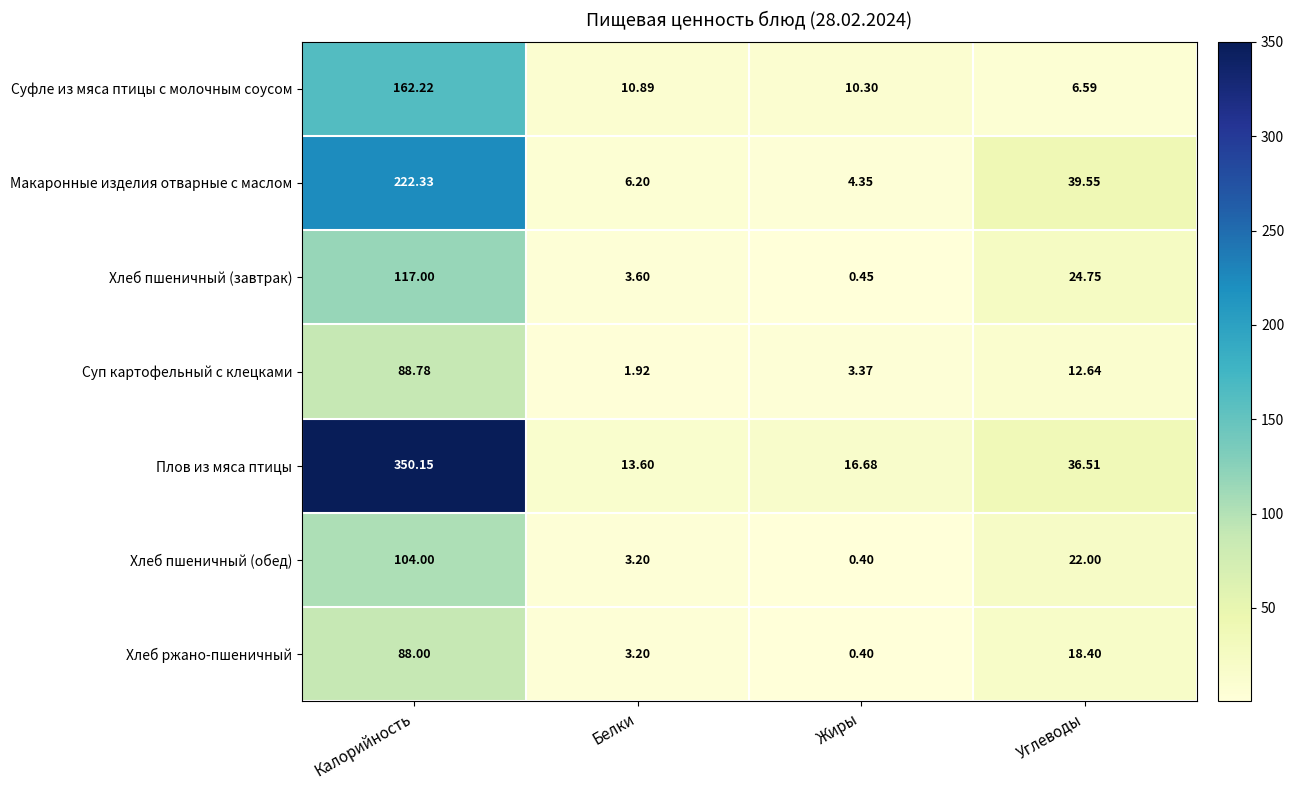

Which series has the largest total across all categories?

Плов из мяса птицы